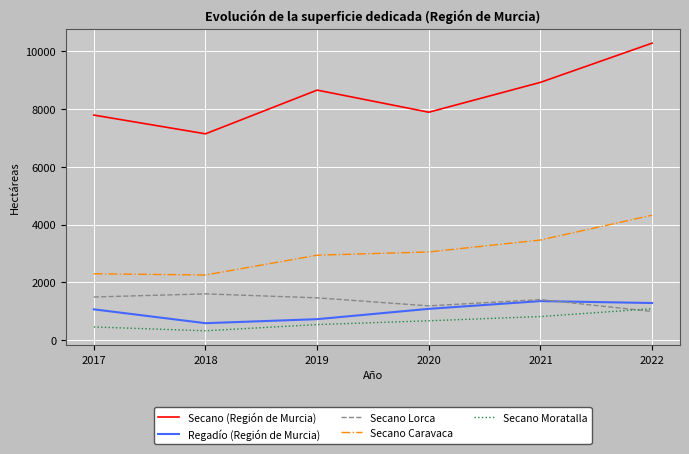

Where is Secano Moratalla nearest to the value 707?

2020